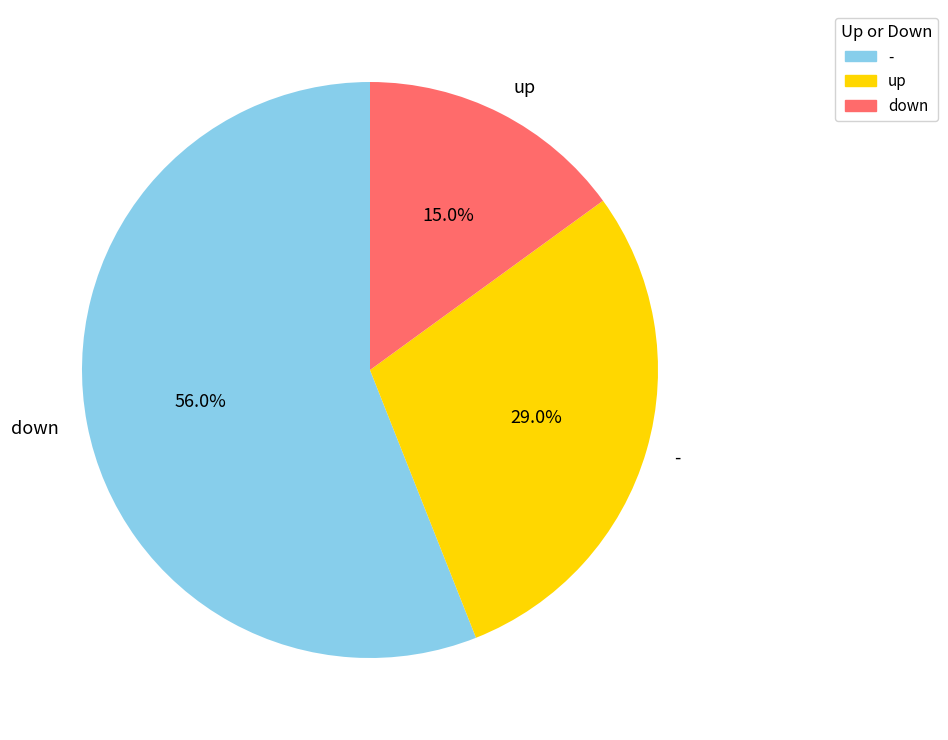

What percentage is the - slice, to the nearest percent?

29%